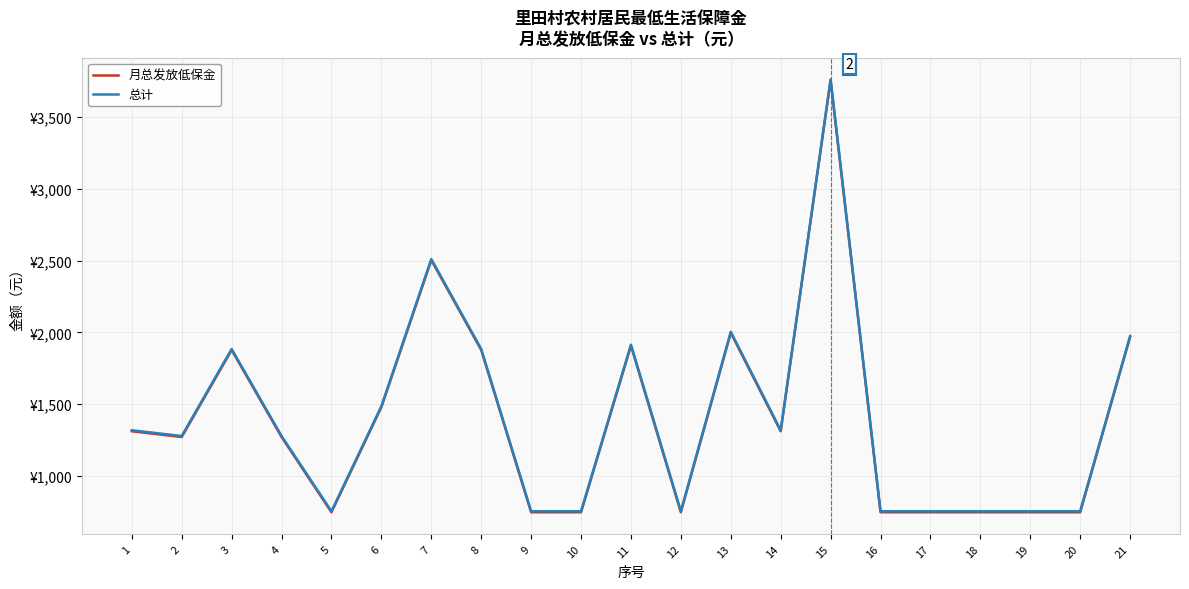

What is the highest value of the 月总发放低保金 series?

3756.0